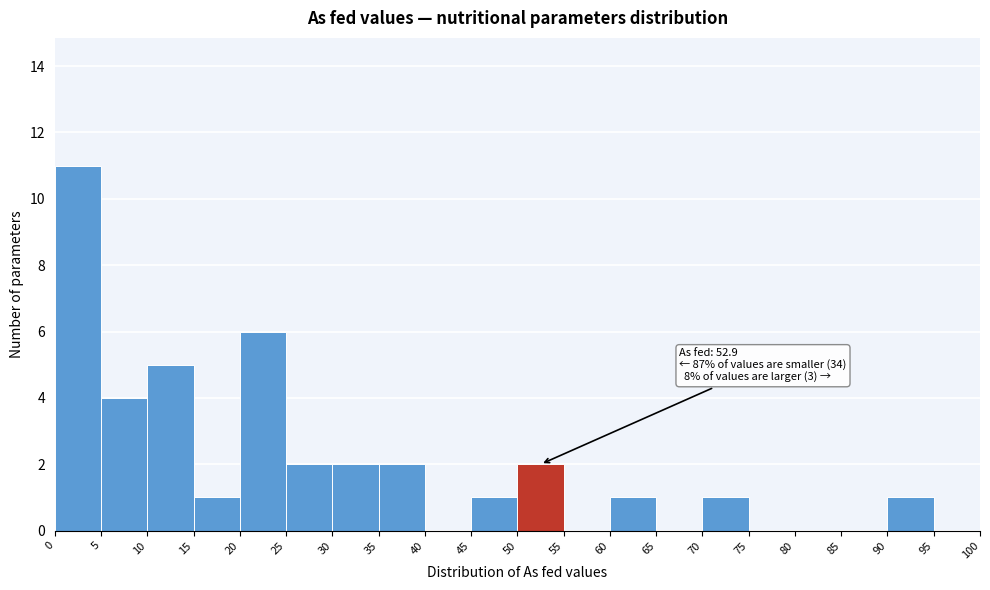

Over which range of the x-axis is the bar tallest?

0 to 5